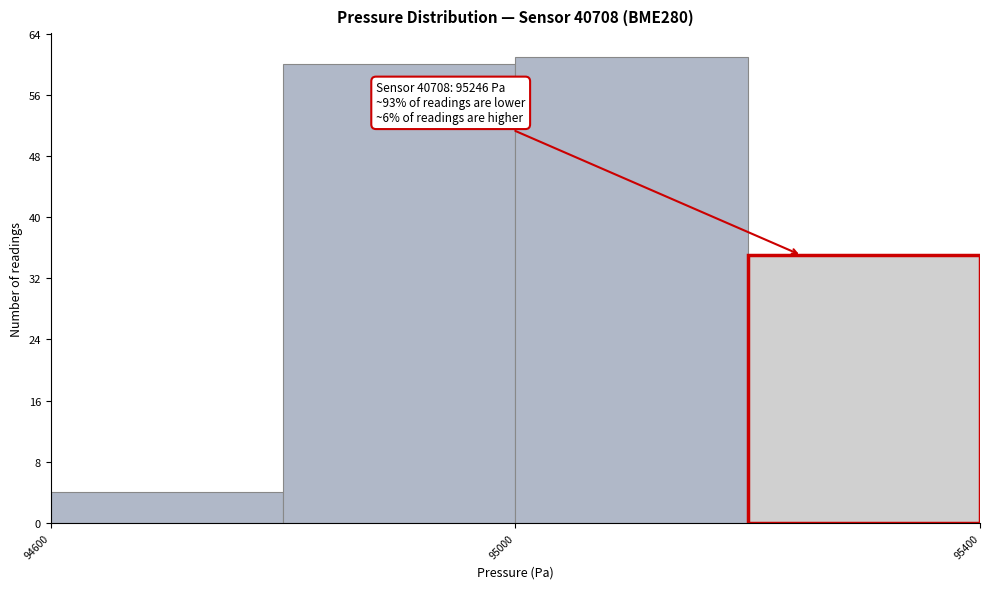

Which range on the x-axis has the tallest bar?

95000 to 95200